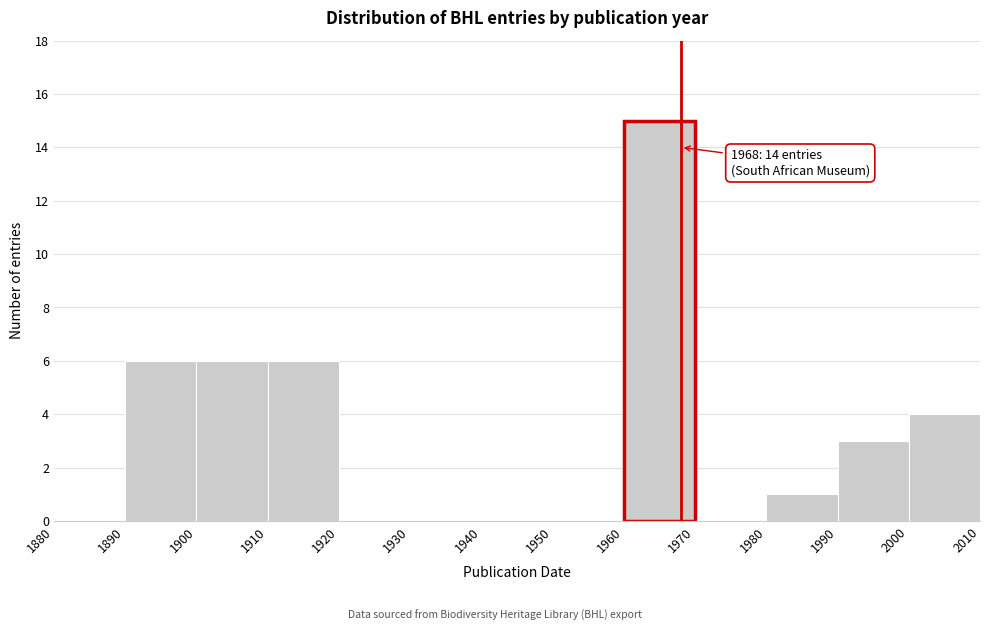

Which range on the x-axis has the tallest bar?

1960 to 1970